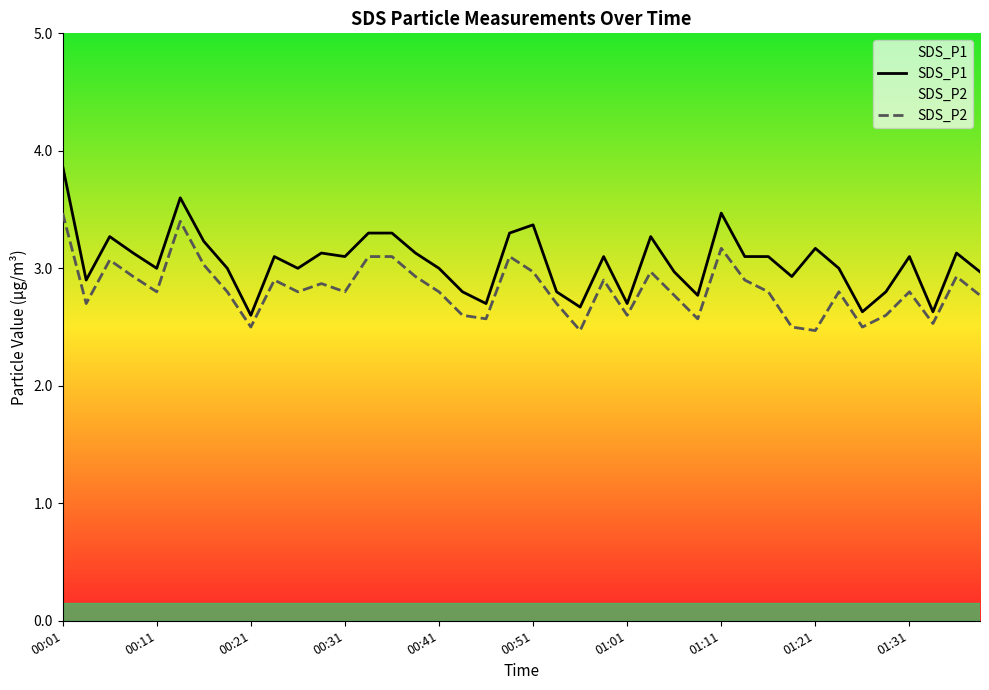

Which series has the largest range (max minus min)?

SDS_P1